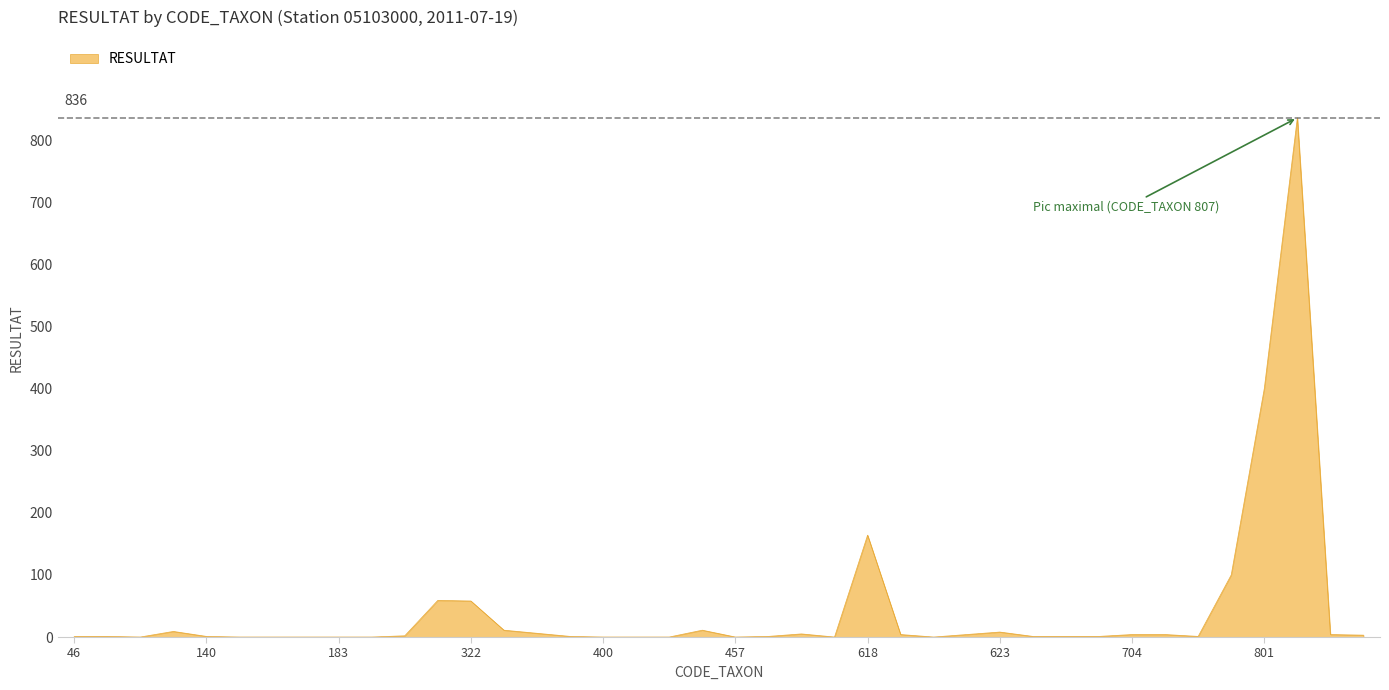

What is the difference between the second highest and minimum values?

400